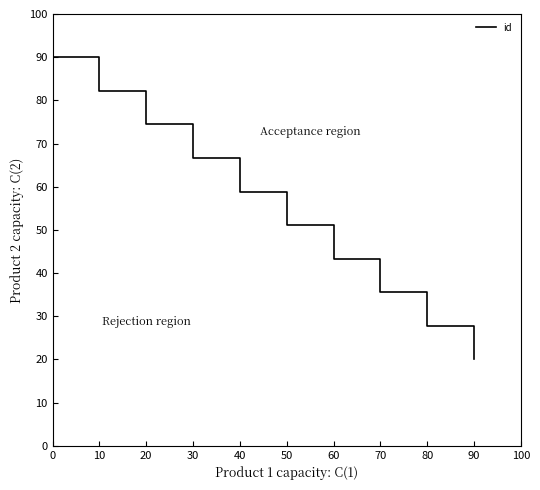

How many values are below 58?

5